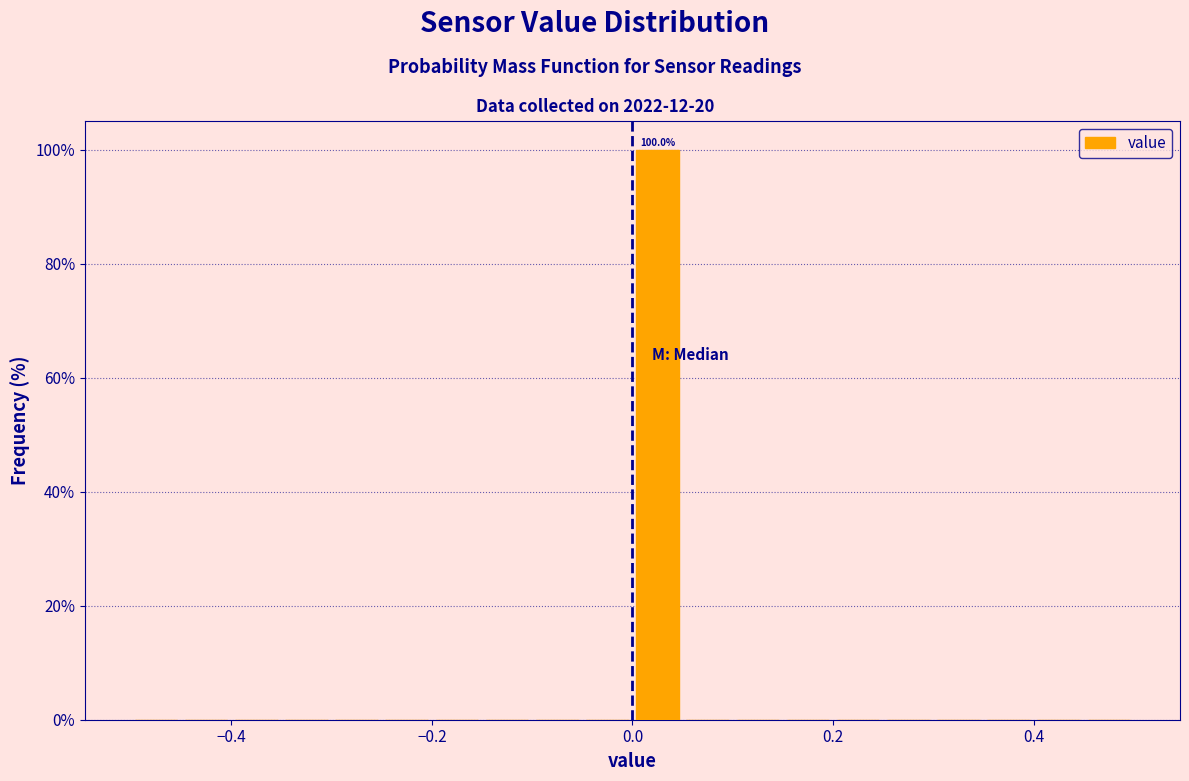

Read against the x-axis, roughly where is the centre of the tallest bar?

0.02